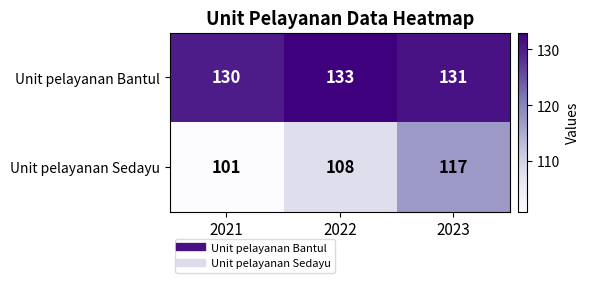

What is the smallest value displayed?

101